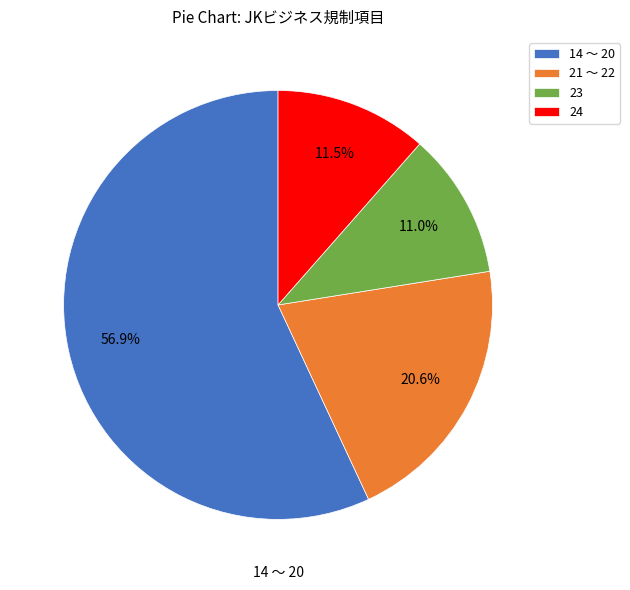

How many slices are in this pie chart?

4